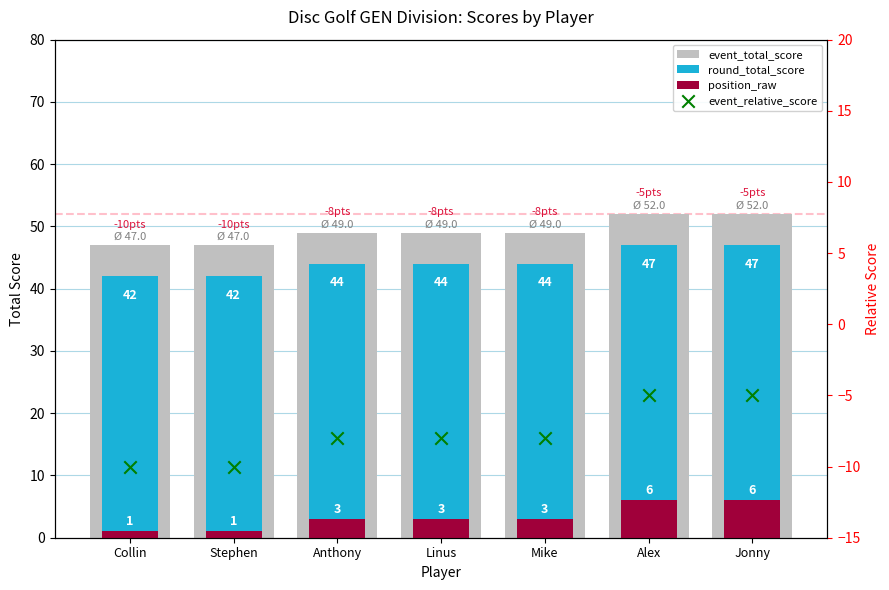

At how many categories does at least one series exceed 25?

7